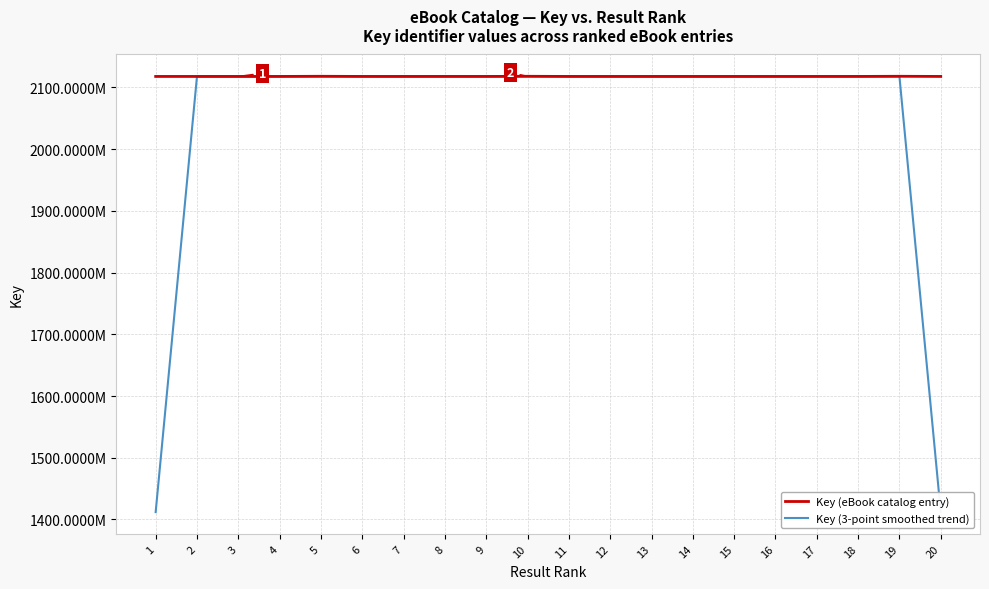

What are all the series names shown in the legend?

Key (eBook catalog entry), Key (3-point smoothed trend)